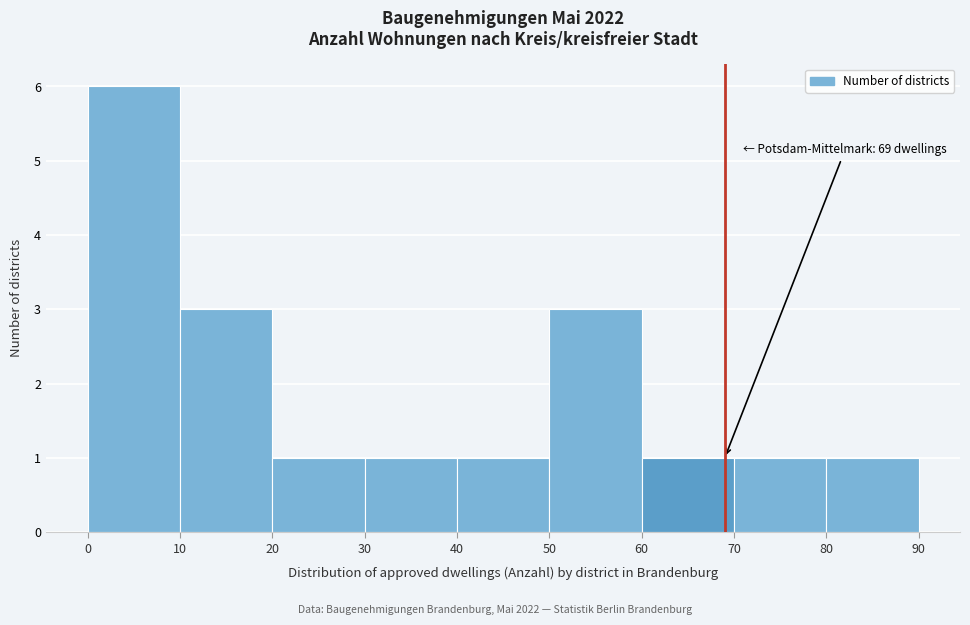

Which range on the x-axis has the tallest bar?

0 to 10